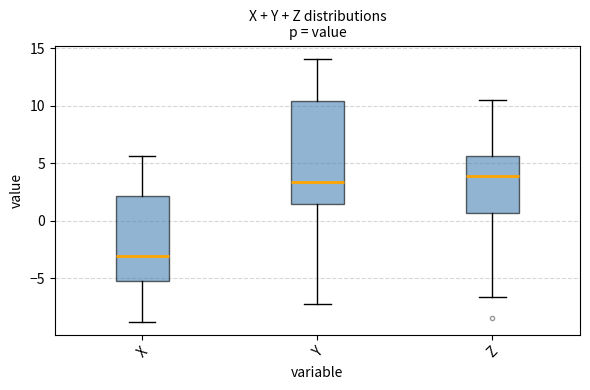

Reading left to right, transcribe this box plot: for each box, give where its median line is, the range the box spans, and where its two whiskers end, as read against the y-axis. The values are not printed on the chart, so give them approximately, as read against the axis.

X: median -3.0, box -5.0 to 2.0, whiskers -9.0 to 5.5
Y: median 3.5, box 1.5 to 10.5, whiskers -7.5 to 14.0
Z: median 4.0, box 0.5 to 5.5, whiskers -6.5 to 10.5